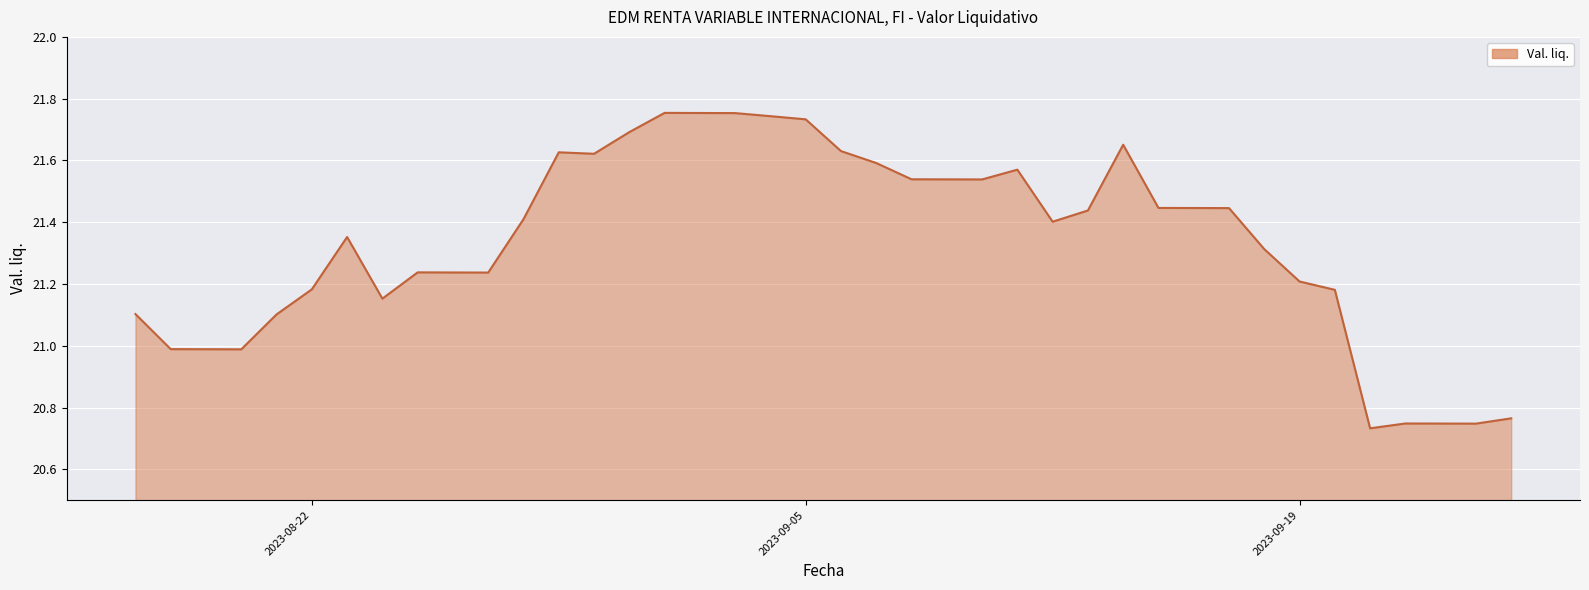

What is the difference between the maximum and minimum values?

1.0